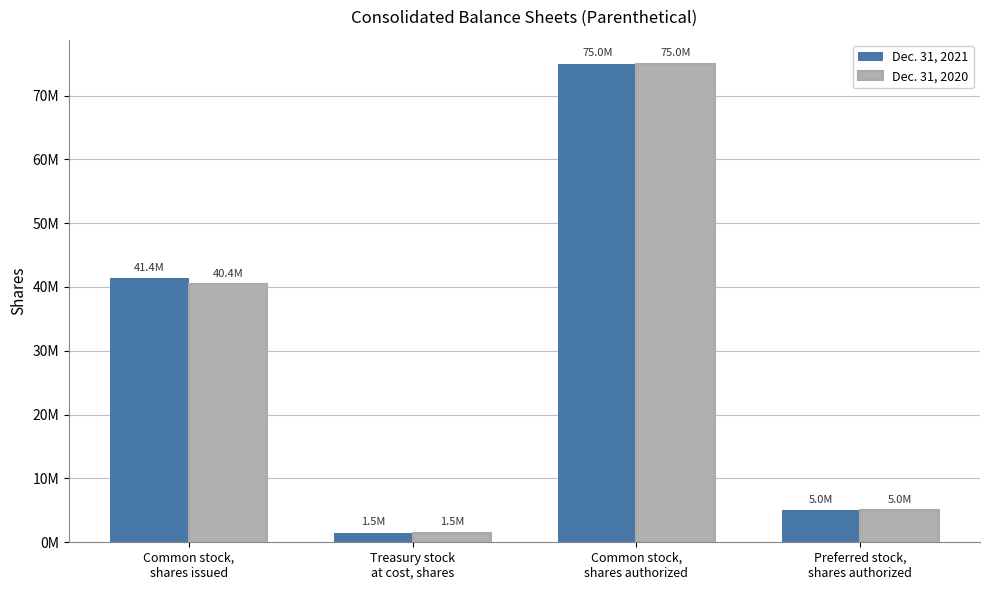

Reading left to right, transcribe all the data shown in this chart.

Dec. 31, 2021: Common stock,
shares issued=41397000	Treasury stock
at cost, shares=1487000	Common stock,
shares authorized=75000000	Preferred stock,
shares authorized=5000000
Dec. 31, 2020: Common stock,
shares issued=40394000	Treasury stock
at cost, shares=1487000	Common stock,
shares authorized=75000000	Preferred stock,
shares authorized=5000000